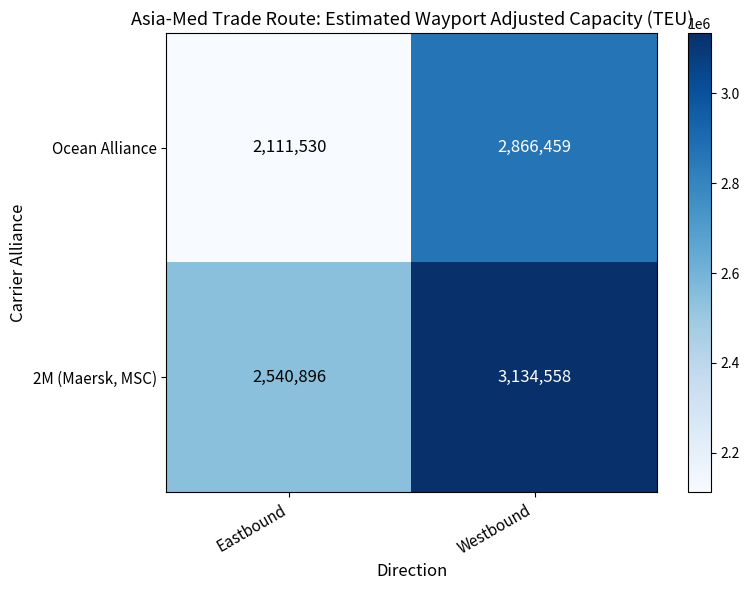

Reading right to left, what are all the values shown in this chart?

Ocean Alliance: 2866459	2111530
2M (Maersk, MSC): 3134558	2540896